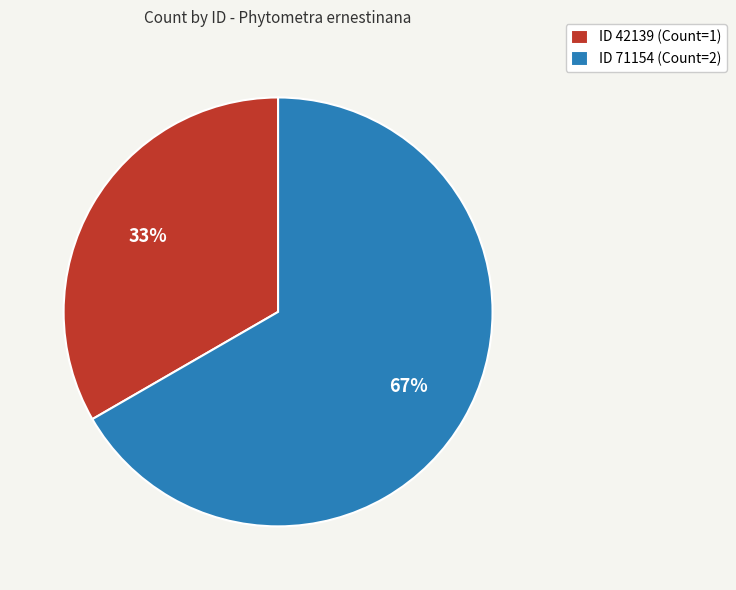

How many slices are in this pie chart?

2